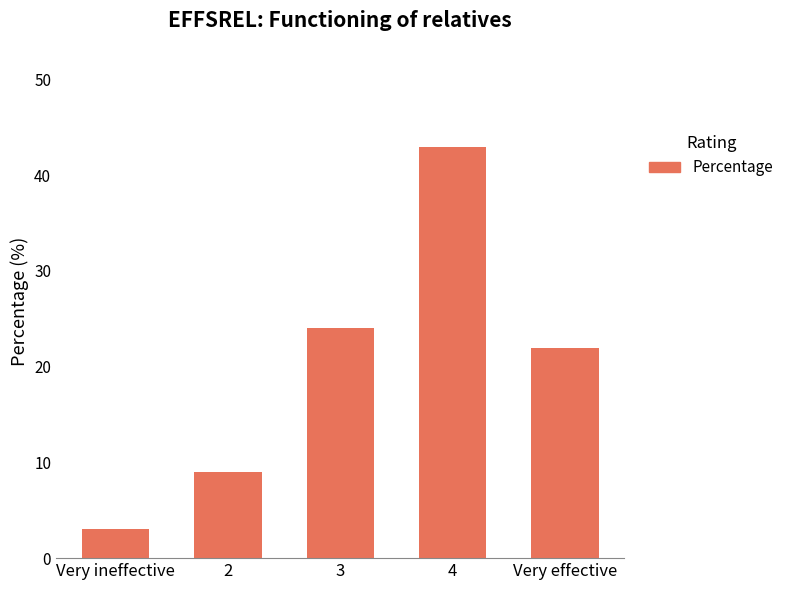

What is the change in value from 2 to Very effective?

+13